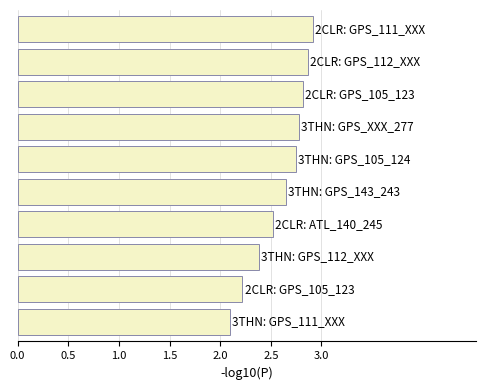

What is the value of the 9th bar from the top?

2.2